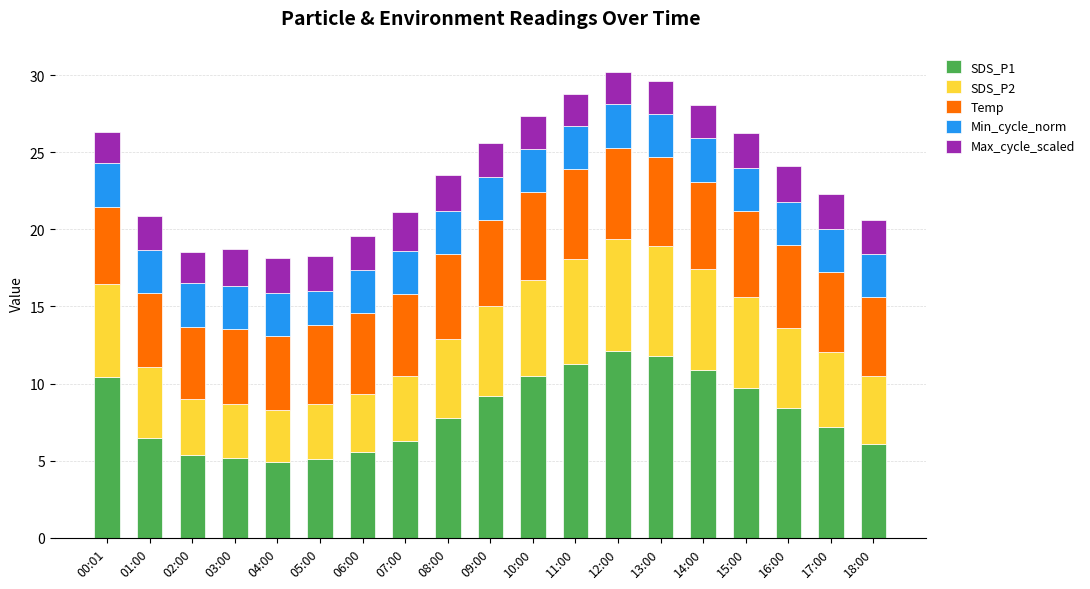

How many values in the SDS_P1 series exceed 7?

11